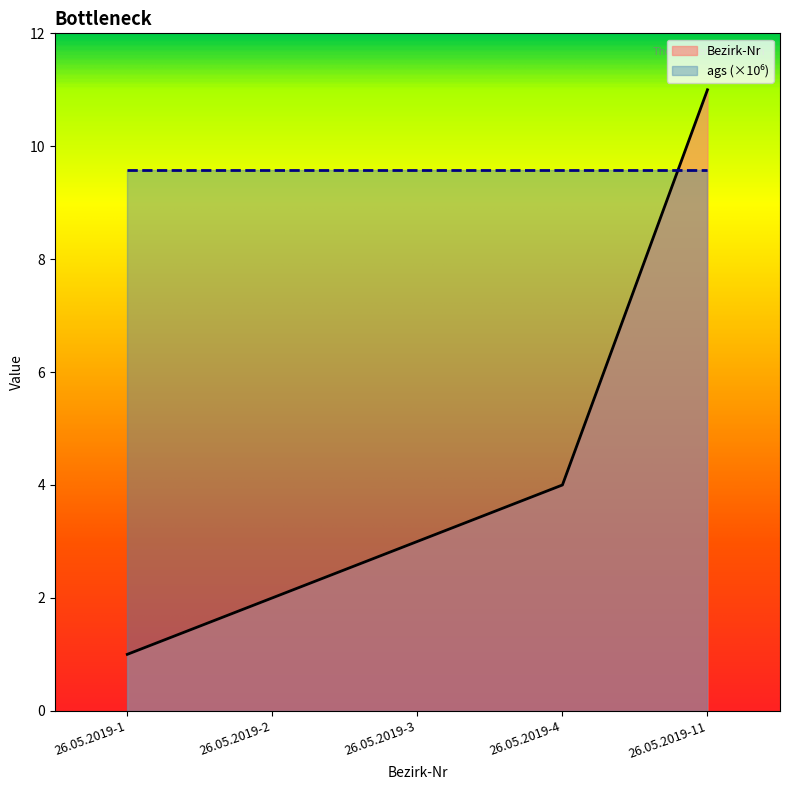

True or false: the data has more than 0 interior local peaks.

False